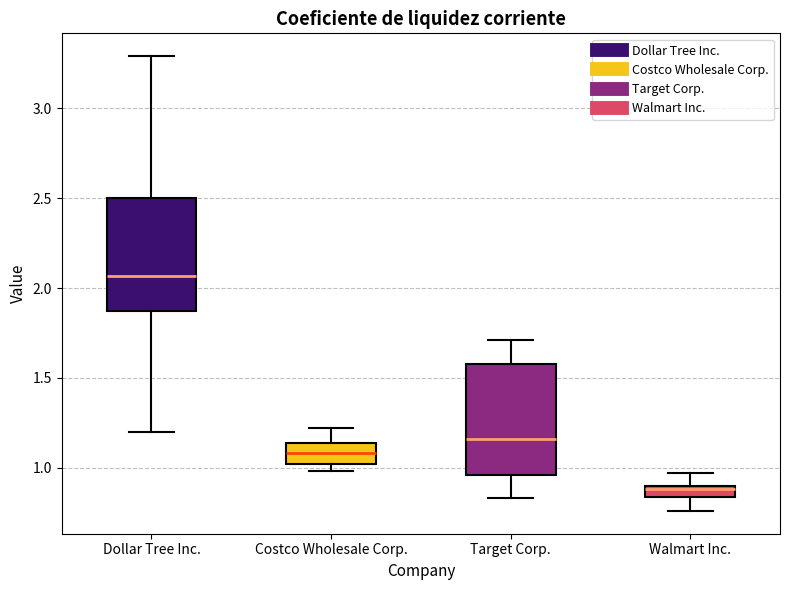

Which box has the lowest median line?

Walmart Inc.